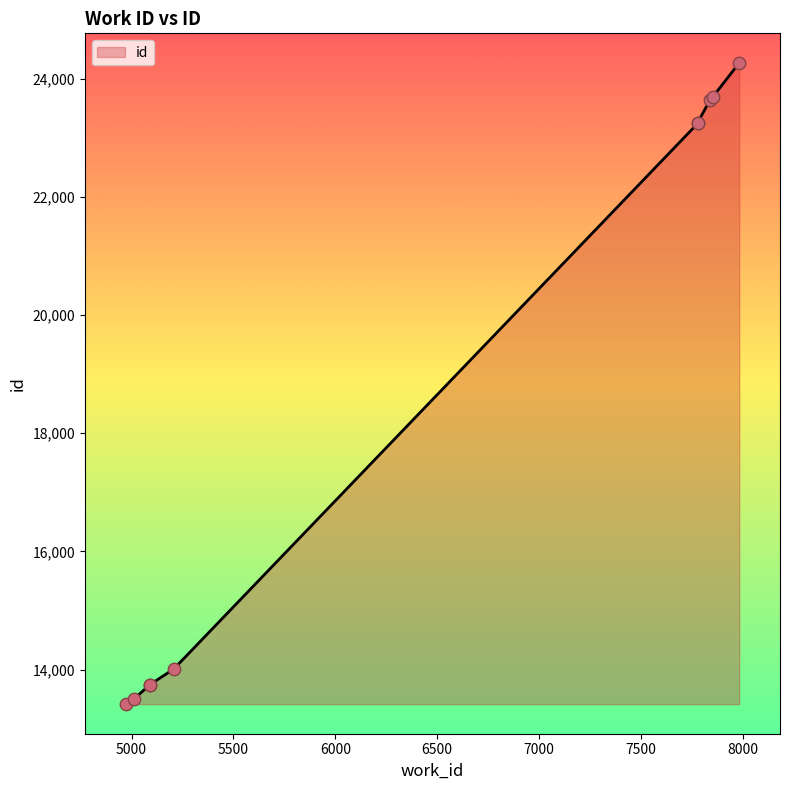

Between 5207 and 5012, which is larger?

5207